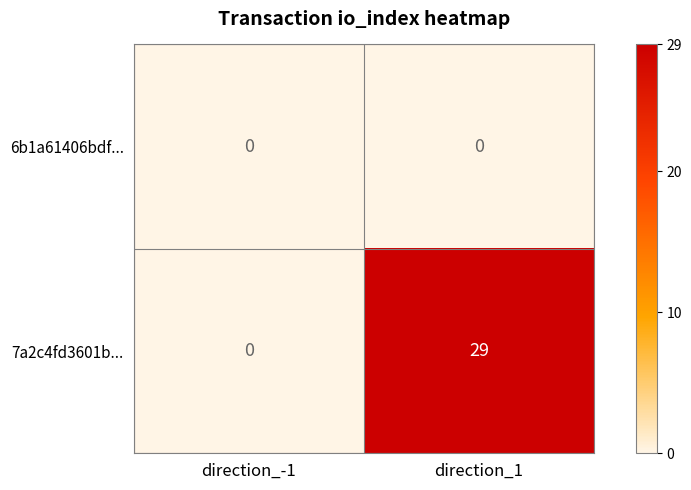

Reading left to right, extract all data points from this chart.

6b1a61406bdf...: direction_-1=0	direction_1=0
7a2c4fd3601b...: direction_-1=0	direction_1=29